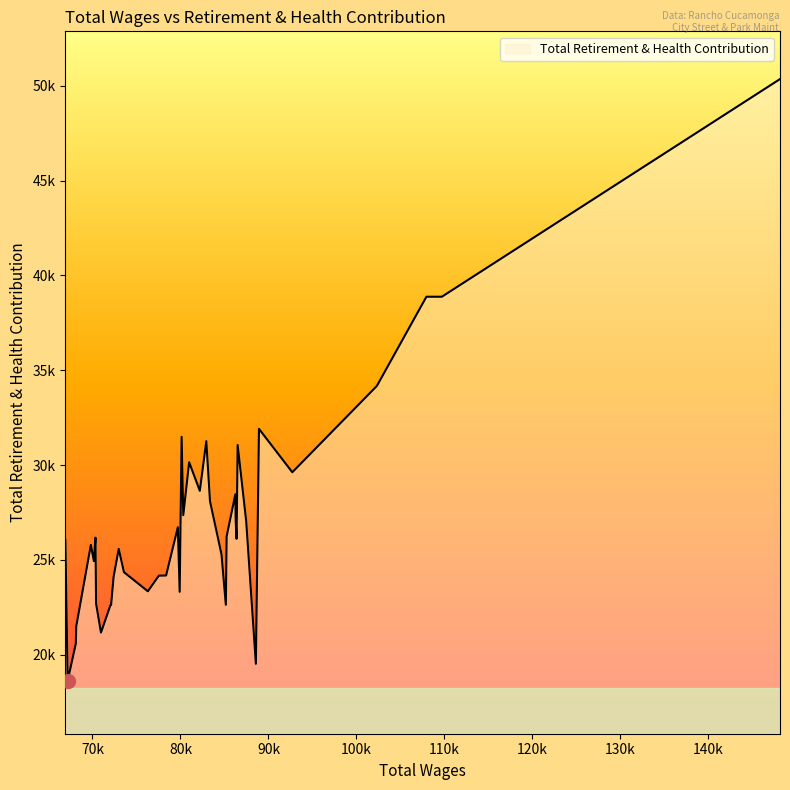

Is this an area chart (filled region under the line)?

Yes